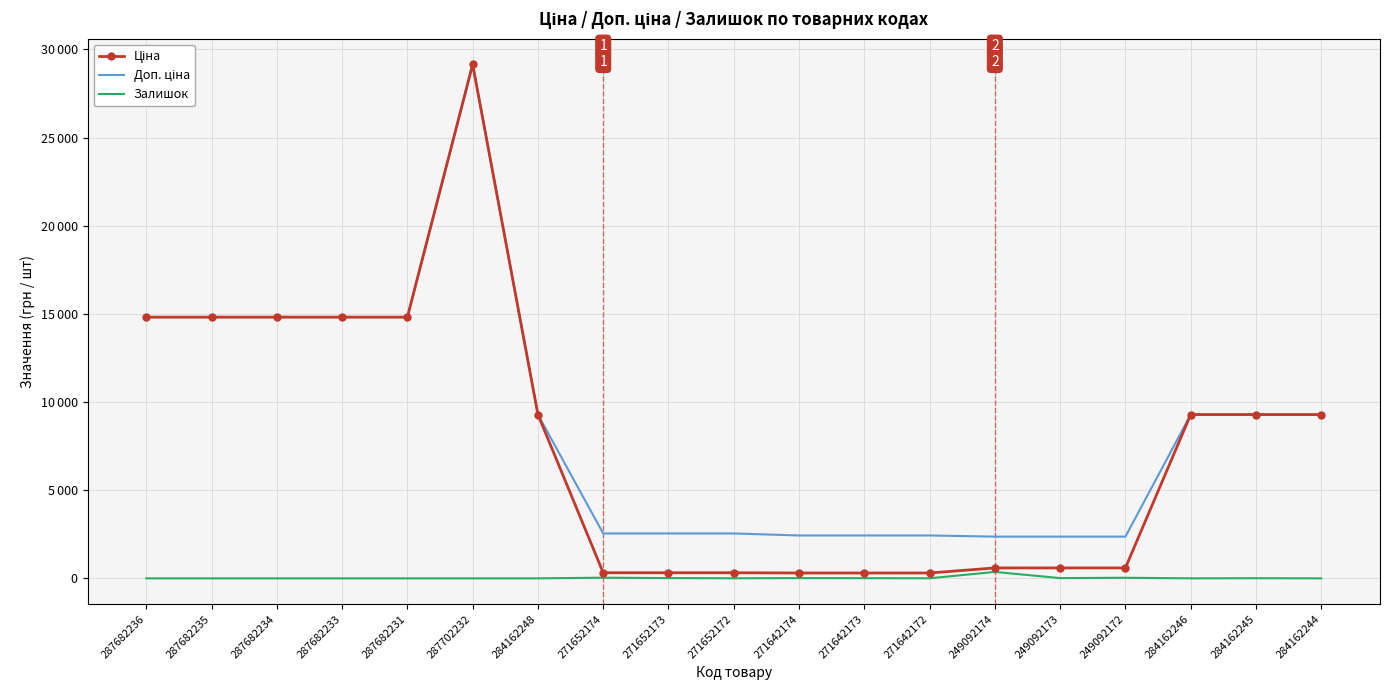

At how many categories does at least one series exceed 10260?

6